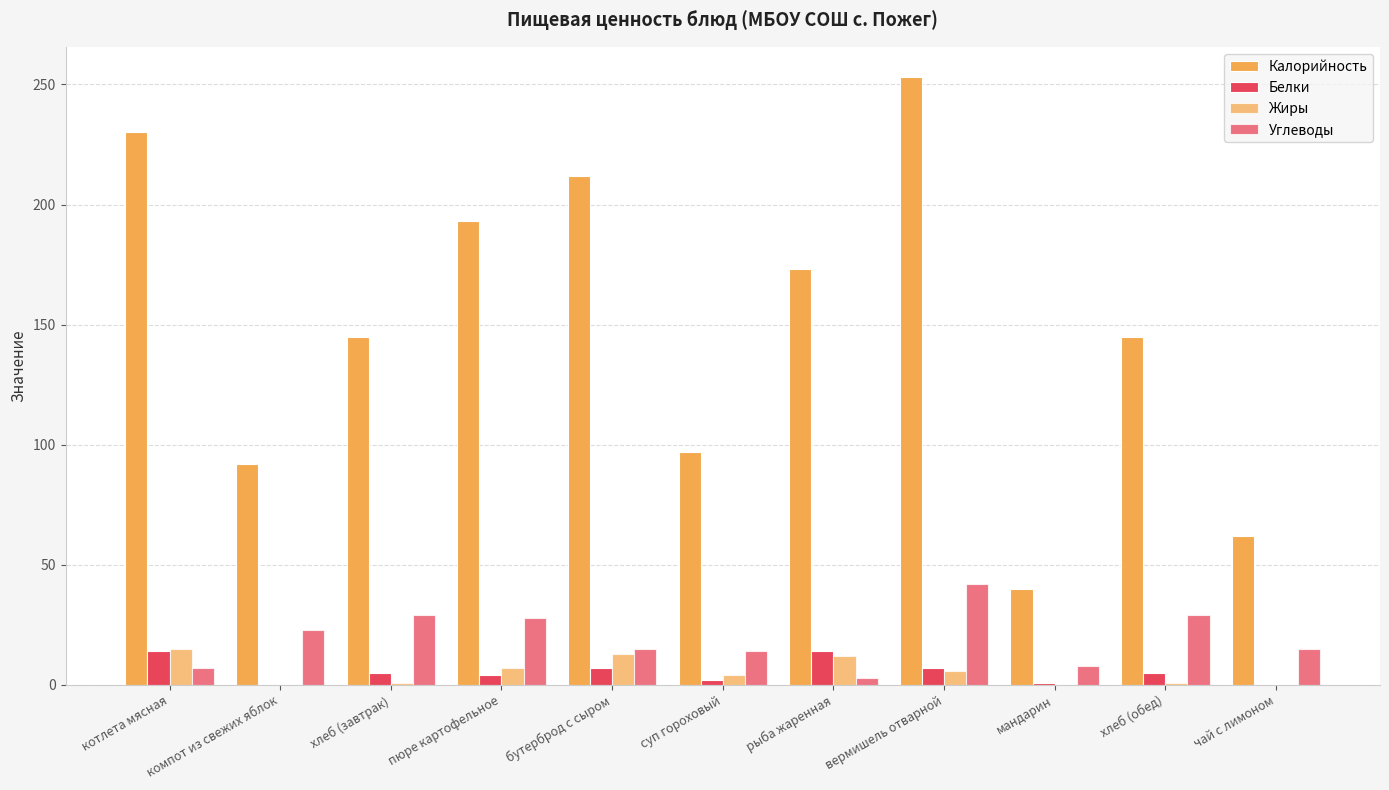

At which label does Жиры reach its minimum?

компот из свежих яблок